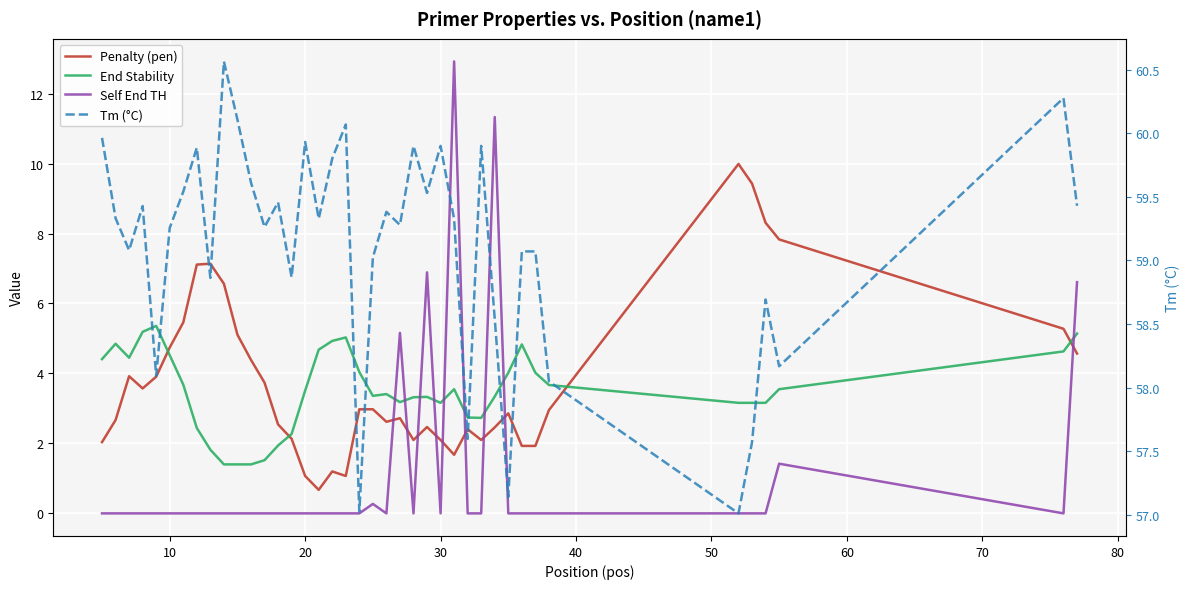

Which series has the largest total across all categories?

Tm (°C)